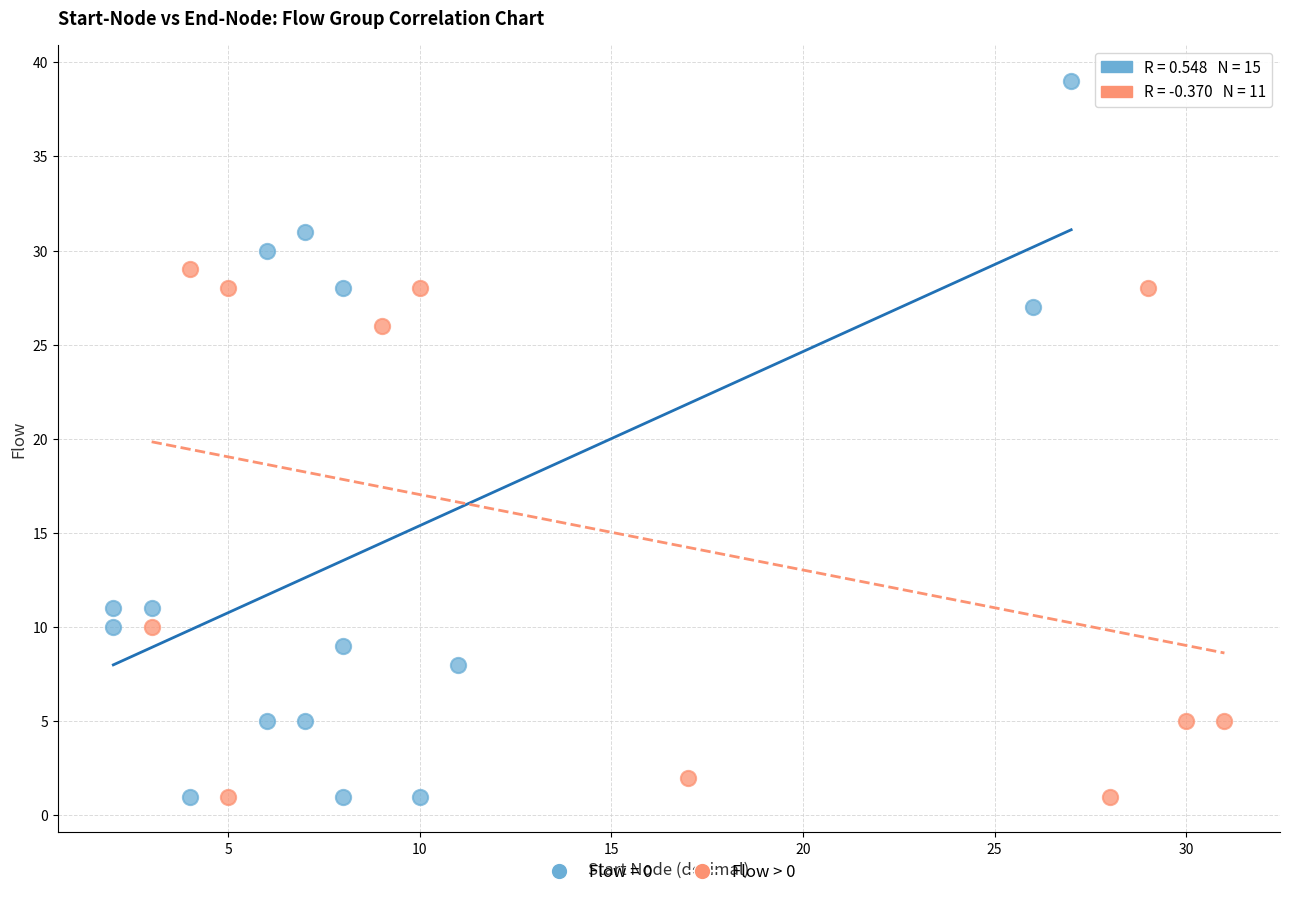

Which series has the widest spread of Y values?

Flow = 0